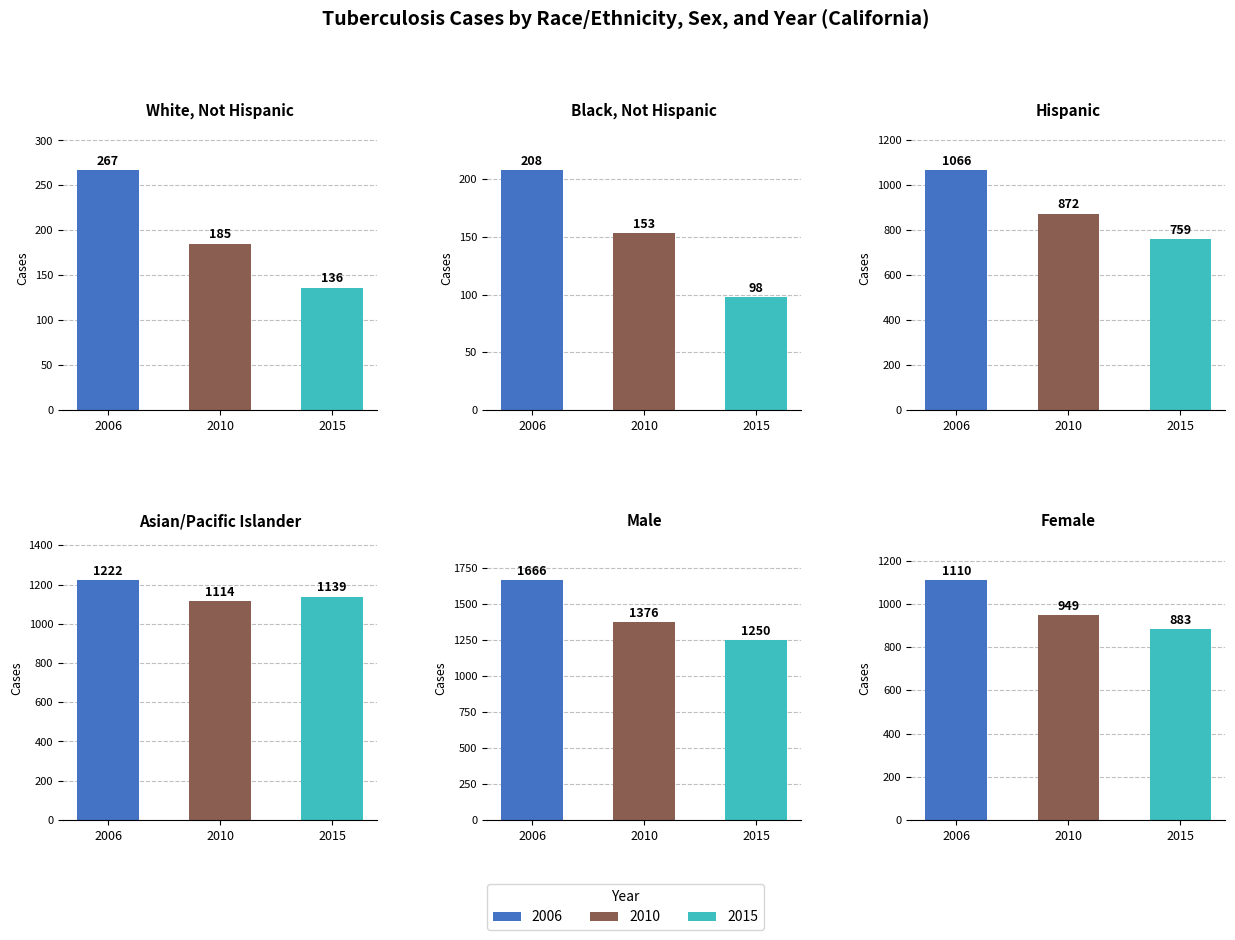

Which series changed the most between Male and Female?

2006